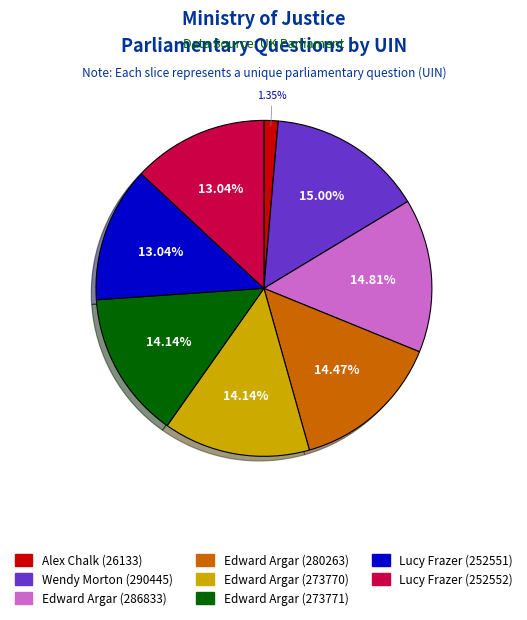

Which has a higher value, Lucy Frazer (252551) or Edward Argar (280263)?

Edward Argar (280263)